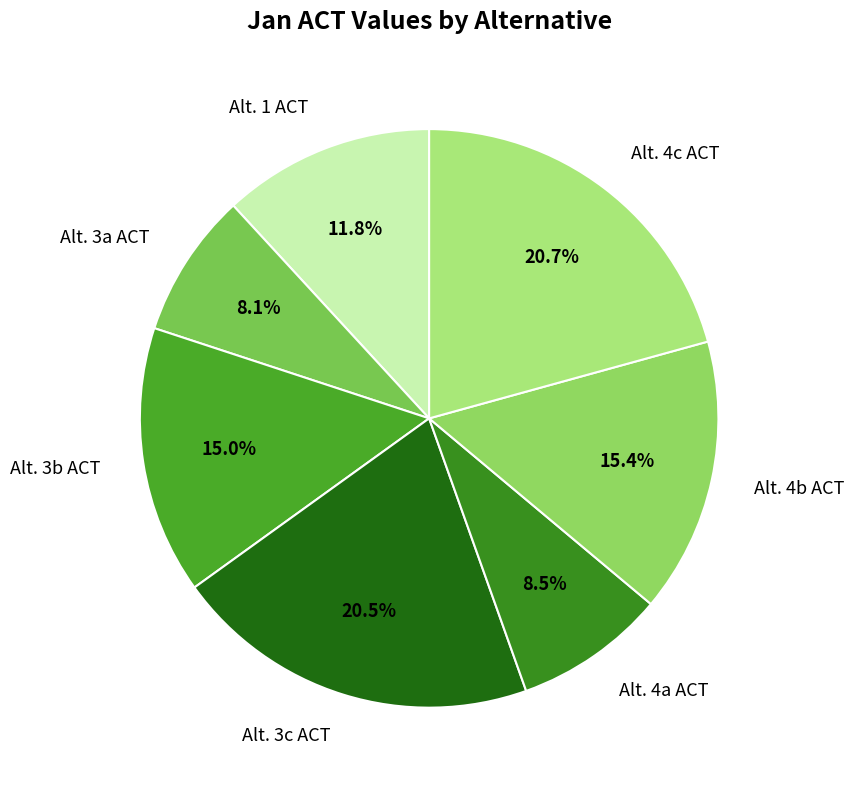

Does Alt. 3b ACT account for over 50% of the chart?

No